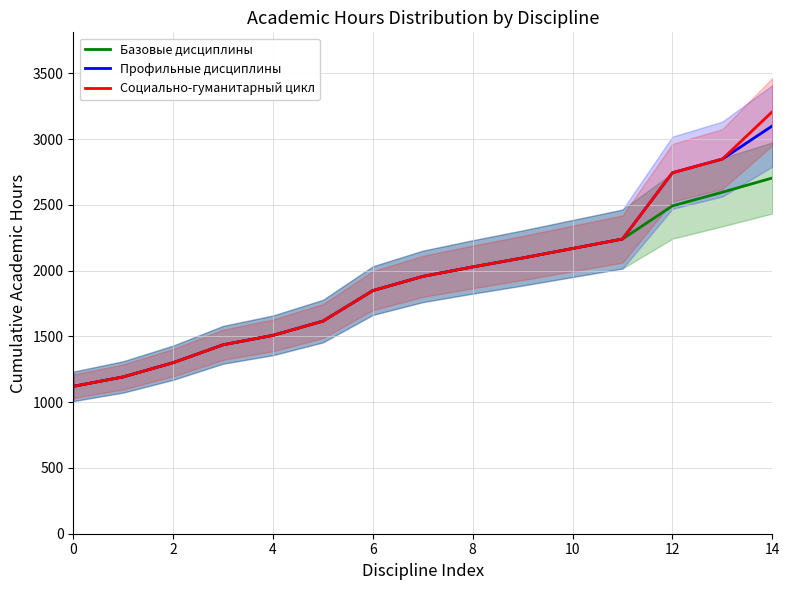

How many lines are shown in the chart?

3